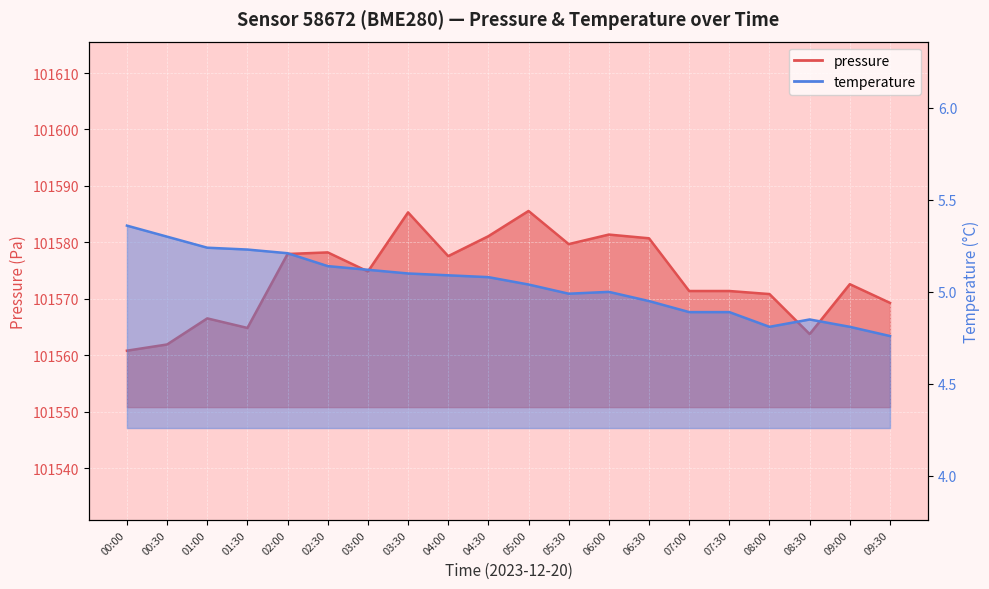

Reading left to right, list all the values displayed in this chart.

pressure: 00:00=101560.8	00:30=101561.9	01:00=101566.5	01:30=101564.8	02:00=101577.9	02:30=101578.2	03:00=101574.8	03:30=101585.3	04:00=101577.6	04:30=101581.1	05:00=101585.6	05:30=101579.7	06:00=101581.4	06:30=101580.7	07:00=101571.4	07:30=101571.4	08:00=101570.8	08:30=101563.8	09:00=101572.6	09:30=101569.3
temperature: 00:00=5.4	00:30=5.3	01:00=5.2	01:30=5.2	02:00=5.2	02:30=5.1	03:00=5.1	03:30=5.1	04:00=5.1	04:30=5.1	05:00=5.0	05:30=5.0	06:00=5.0	06:30=5.0	07:00=4.9	07:30=4.9	08:00=4.8	08:30=4.8	09:00=4.8	09:30=4.8